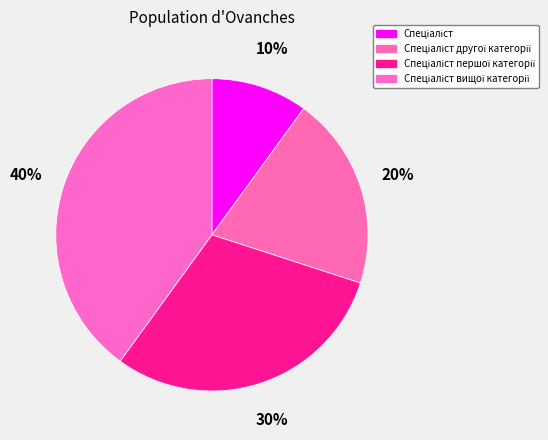

How many segments does this pie chart have?

4